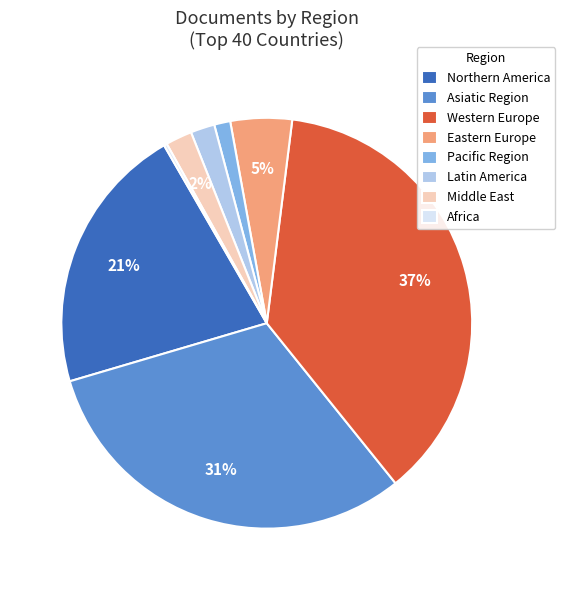

Which category has the biggest portion of the pie?

Western Europe